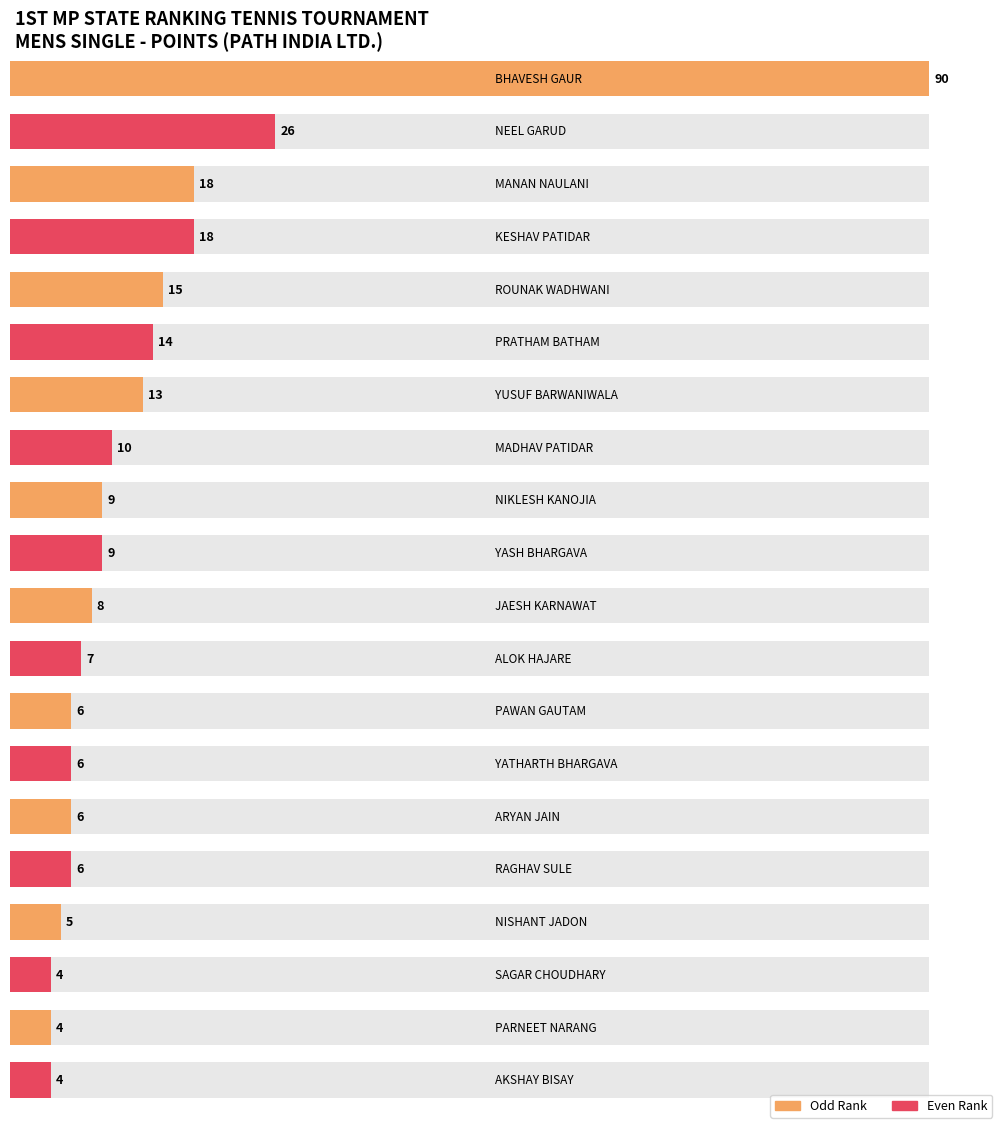

What is the value of the 13th bar from the left?

6